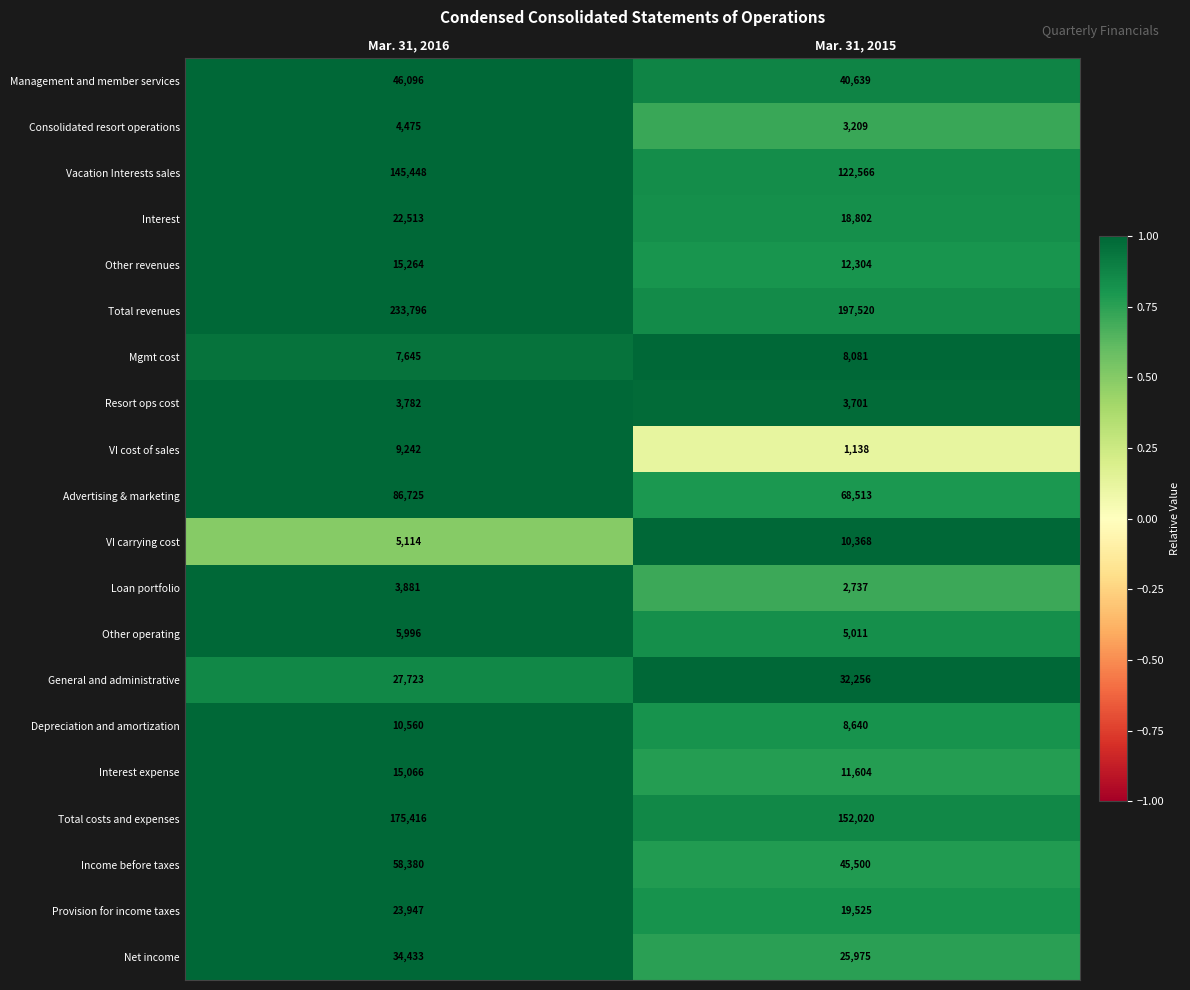

What is the difference between the Advertising & marketing values at Mar. 31, 2016 and Mar. 31, 2015?

18212